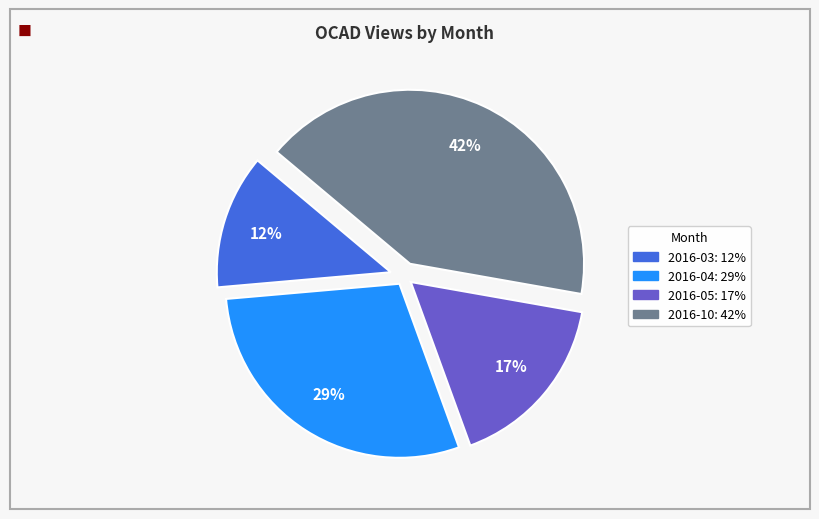

To the nearest percent, what is the average slice percentage?

25%